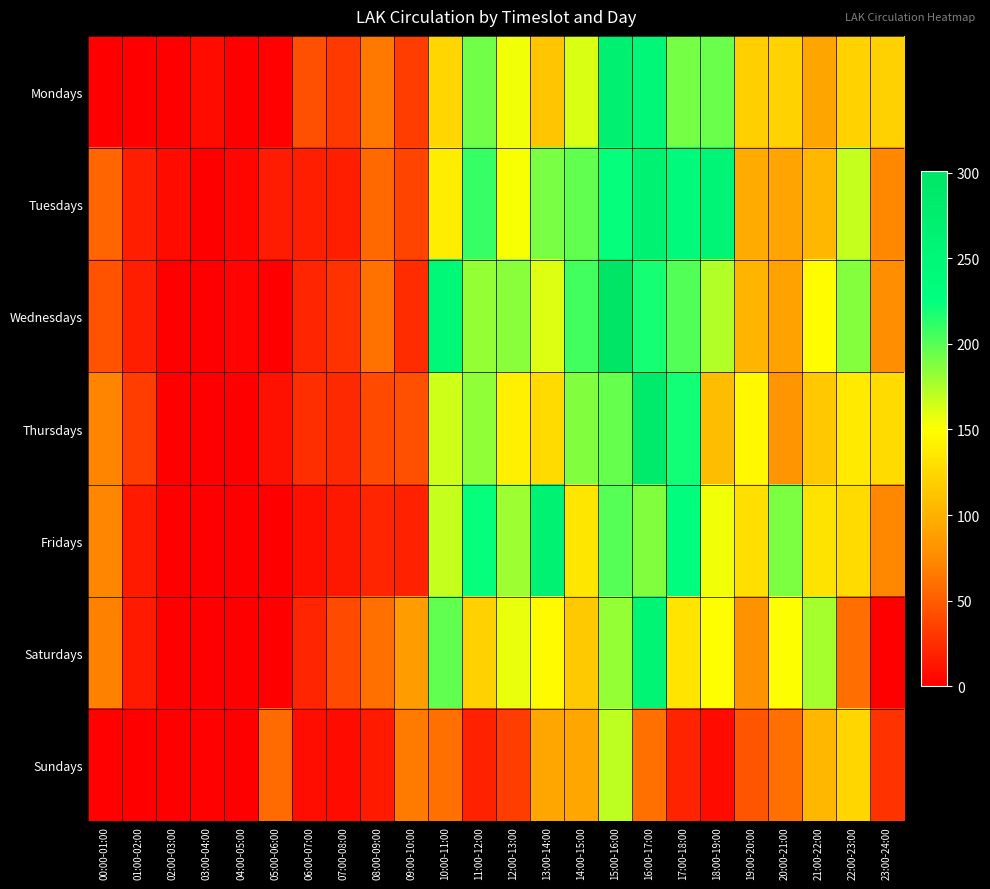

At which category is the sum across all series the highest?

15:00-16:00